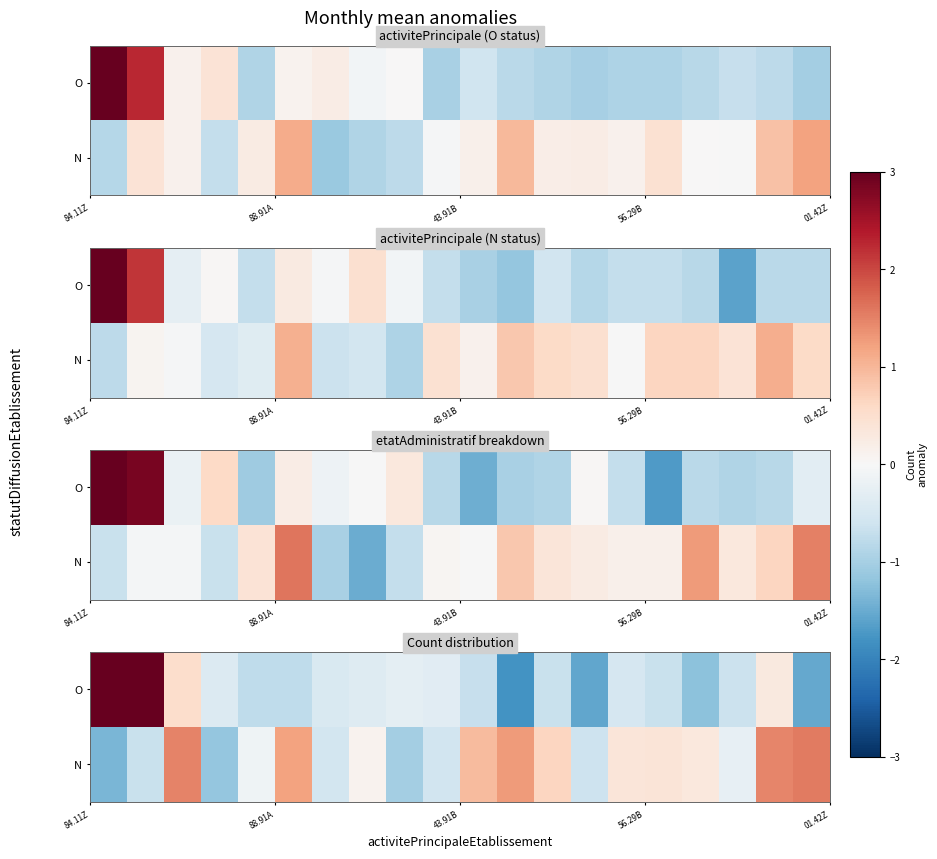

How many data points in N are less than 0?

9